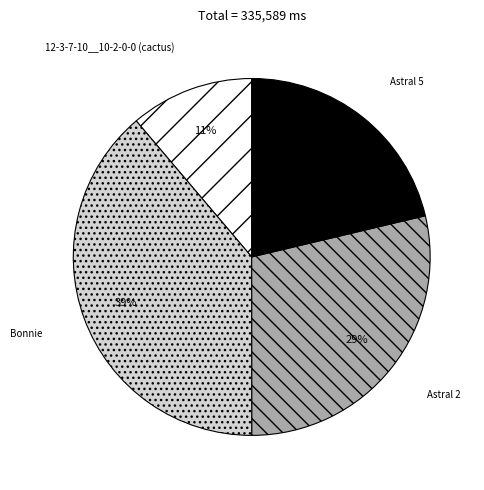

To the nearest percent, what percentage of the pie is Astral 5?

21%